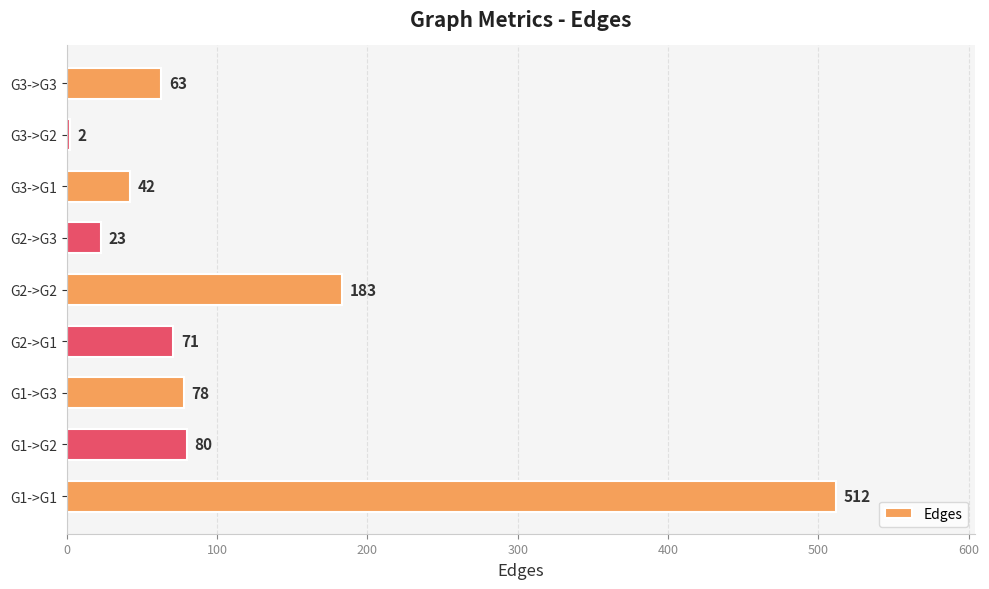

Between G3->G3 and G1->G3, which is larger?

G1->G3